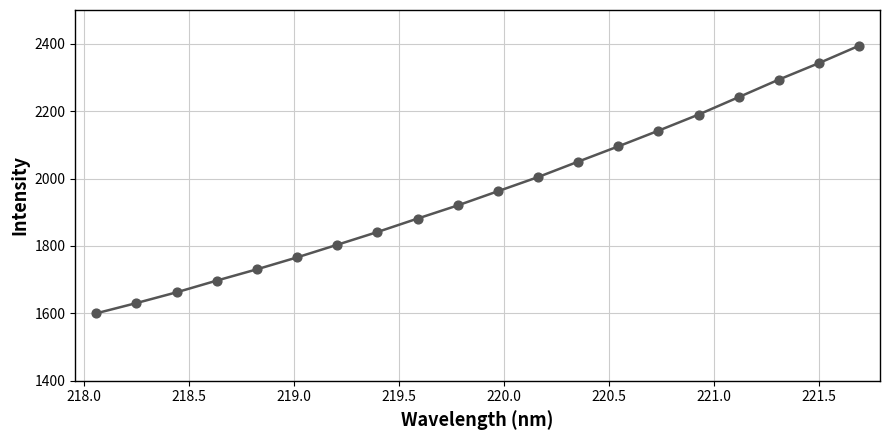

What is the smallest value displayed?

1600.1